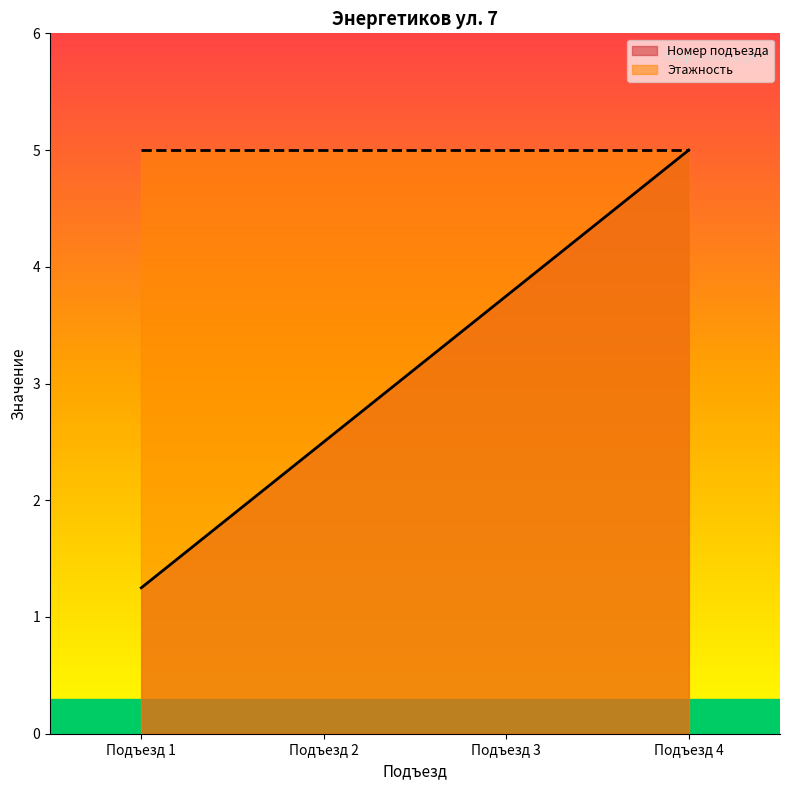

What is the maximum value shown in the chart?

5.0